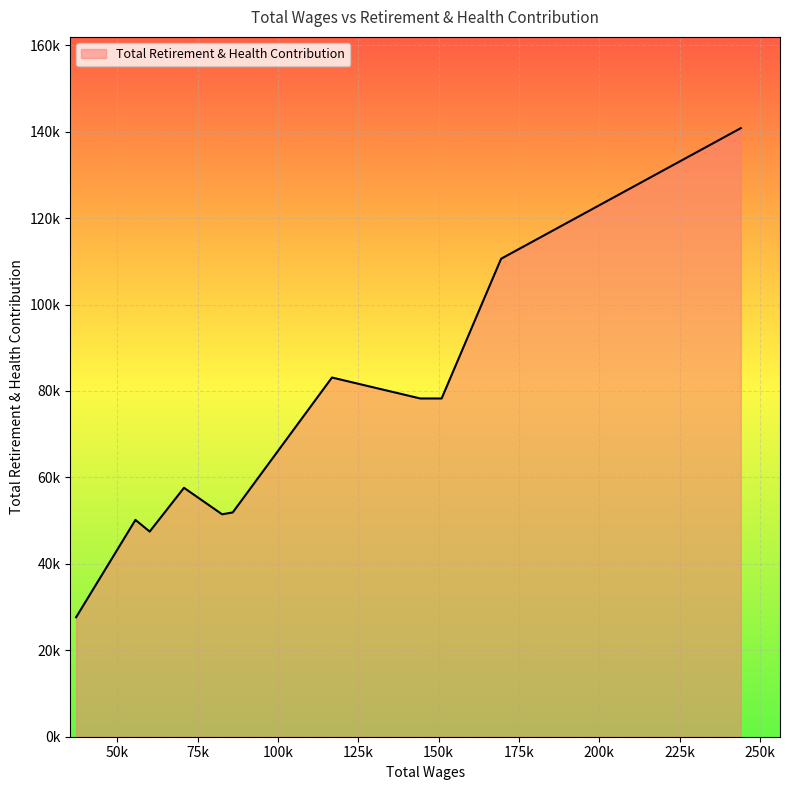

Is this an area chart (filled region under the line)?

Yes